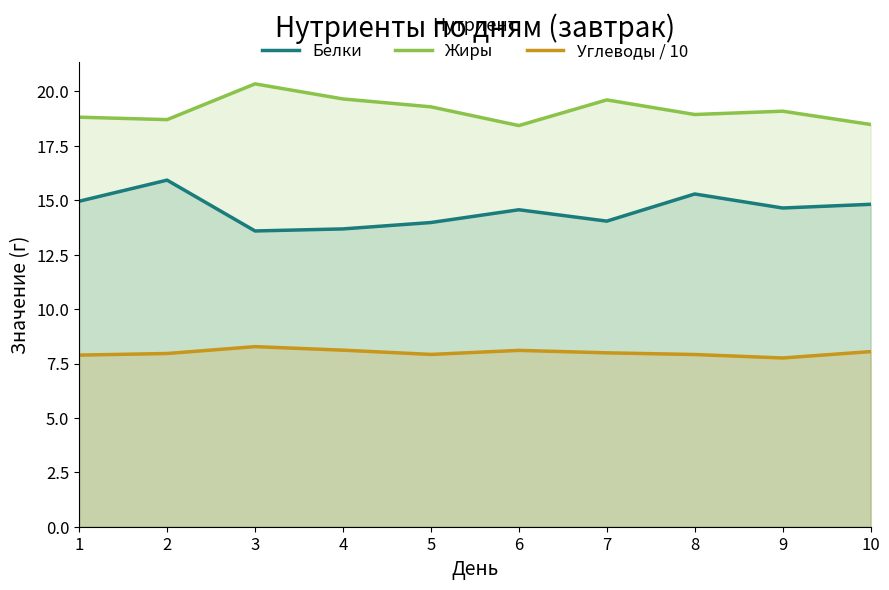

What is the maximum value for Жиры?

20.4